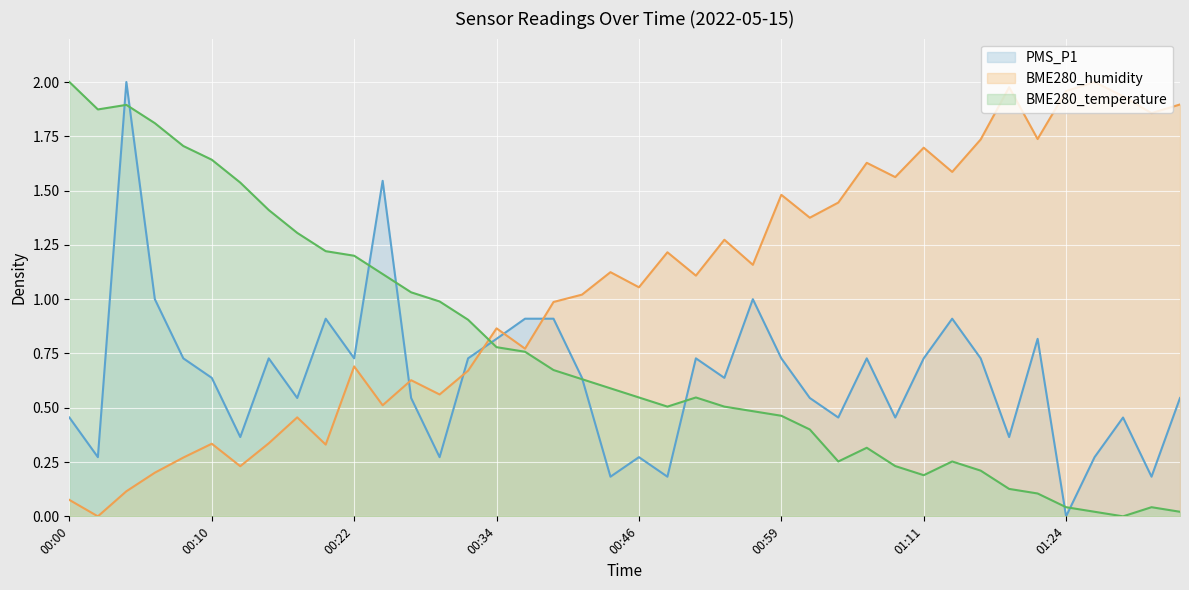

Where is the first local minimum for BME280_humidity?

00:02